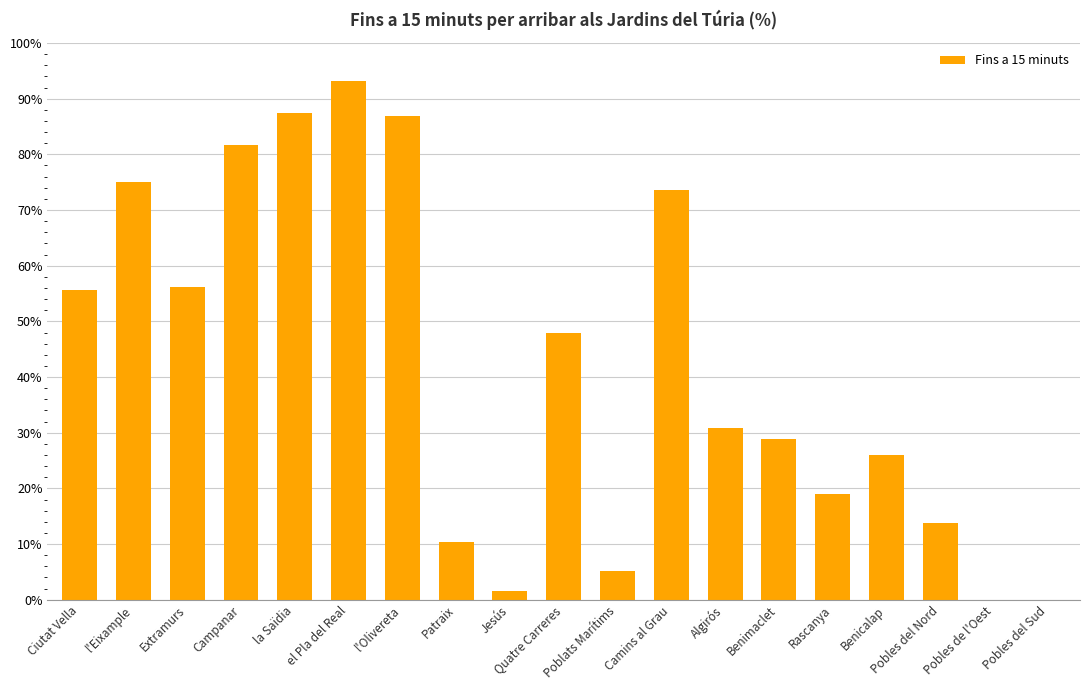

The value at Benimaclet is 44.9. True or false?

False